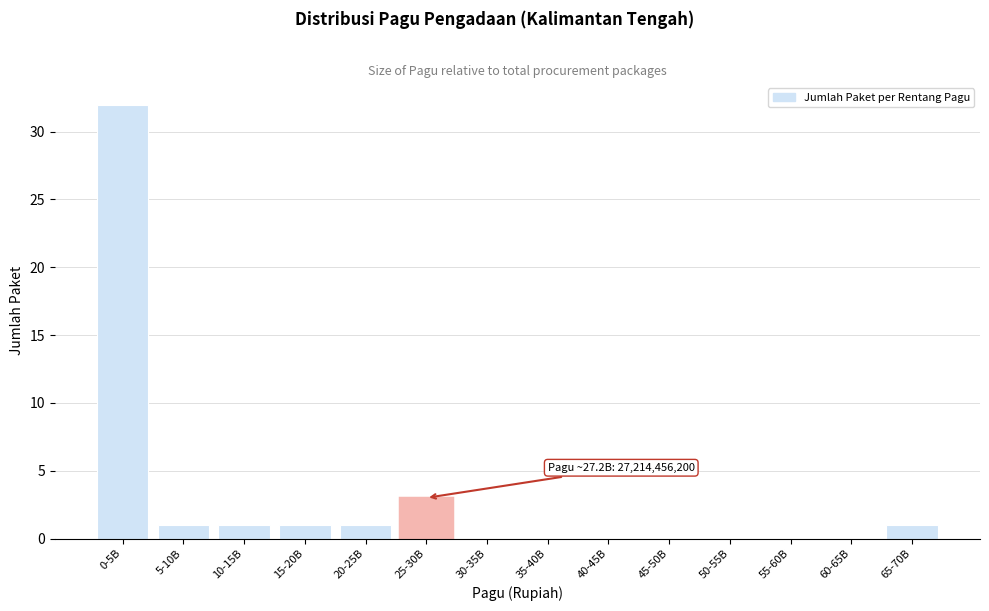

Reading left to right, what are all the values shown in this chart?

0-5B=32	5-10B=1	10-15B=1	15-20B=1	20-25B=1	25-30B=3	30-35B=0	35-40B=0	40-45B=0	45-50B=0	50-55B=0	55-60B=0	60-65B=0	65-70B=1